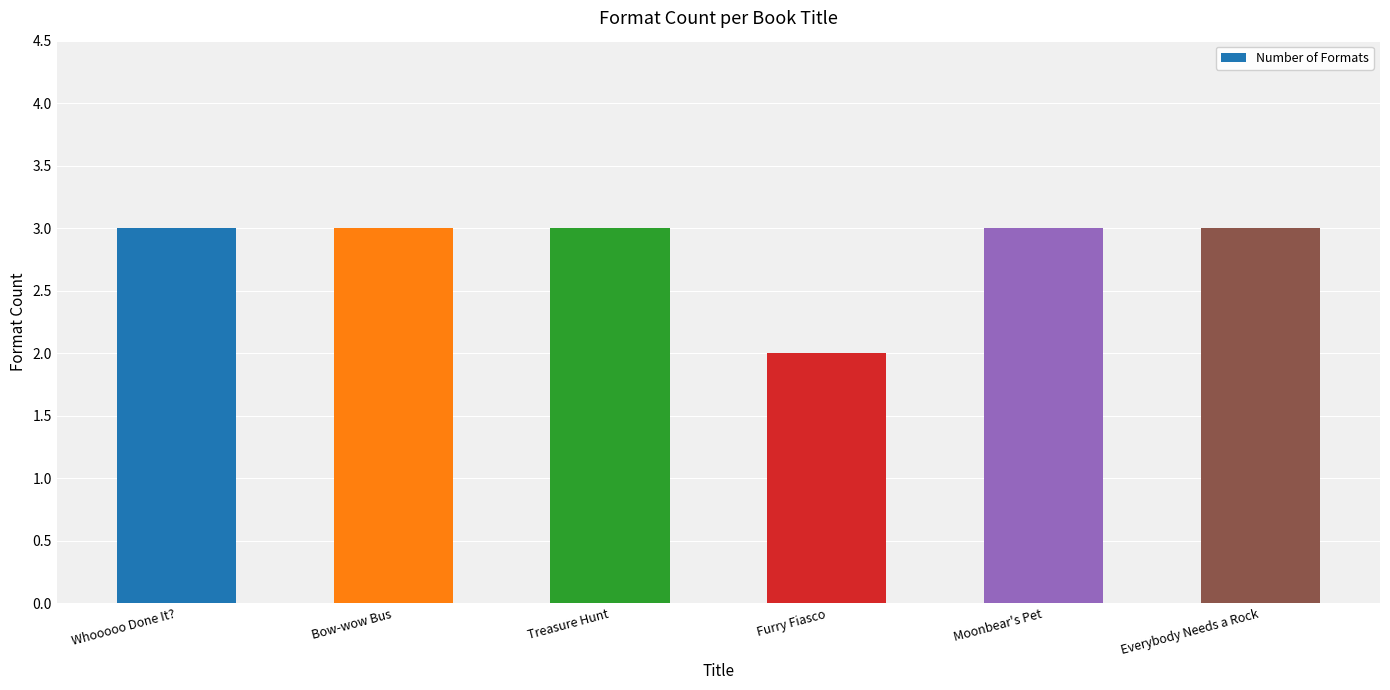

What is the sum of all values?

17